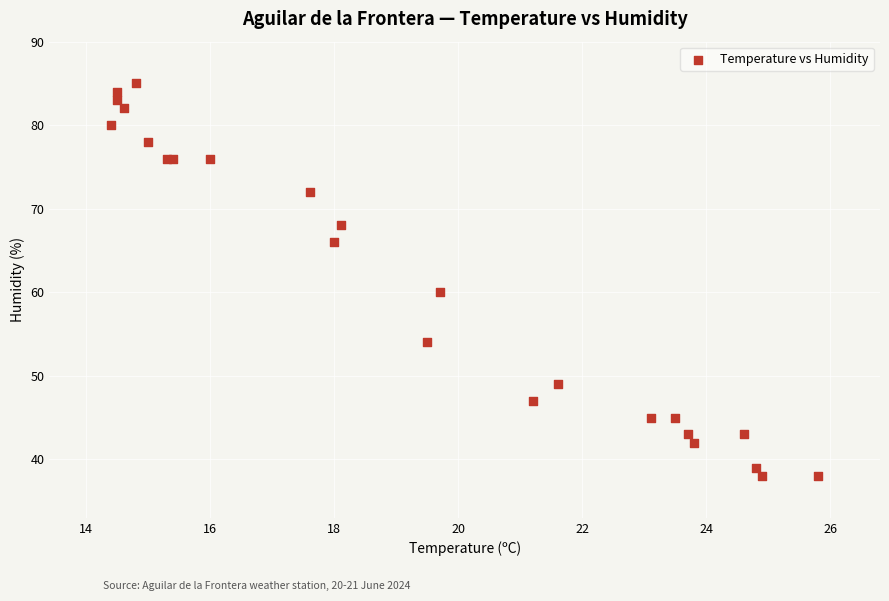

What Y value in the scatter plot is closest to 61?

60